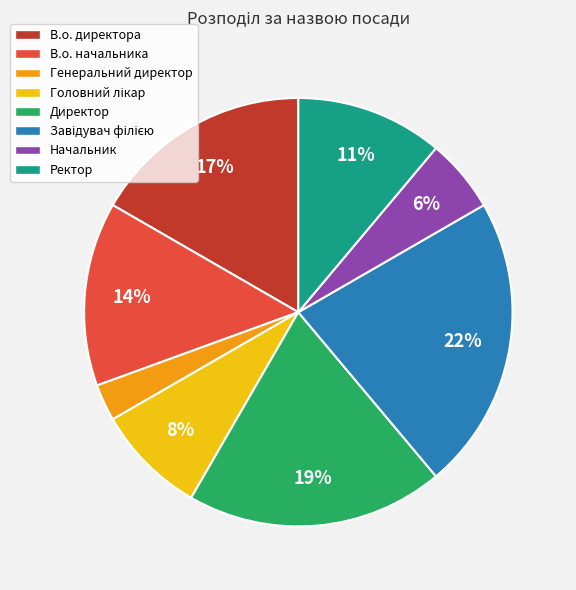

How many segments does this pie chart have?

8